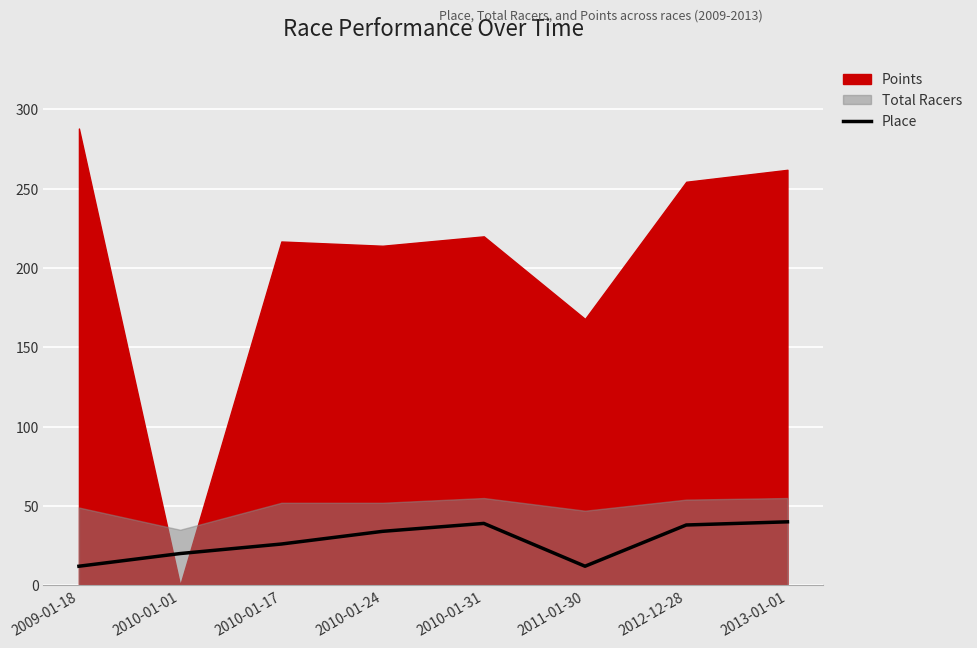

How many data points are less than 34?

4